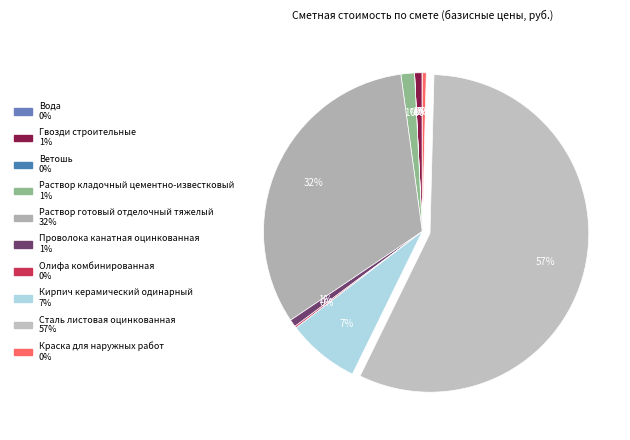

How much of the chart is everything except Гвозди строительные?

99.2%